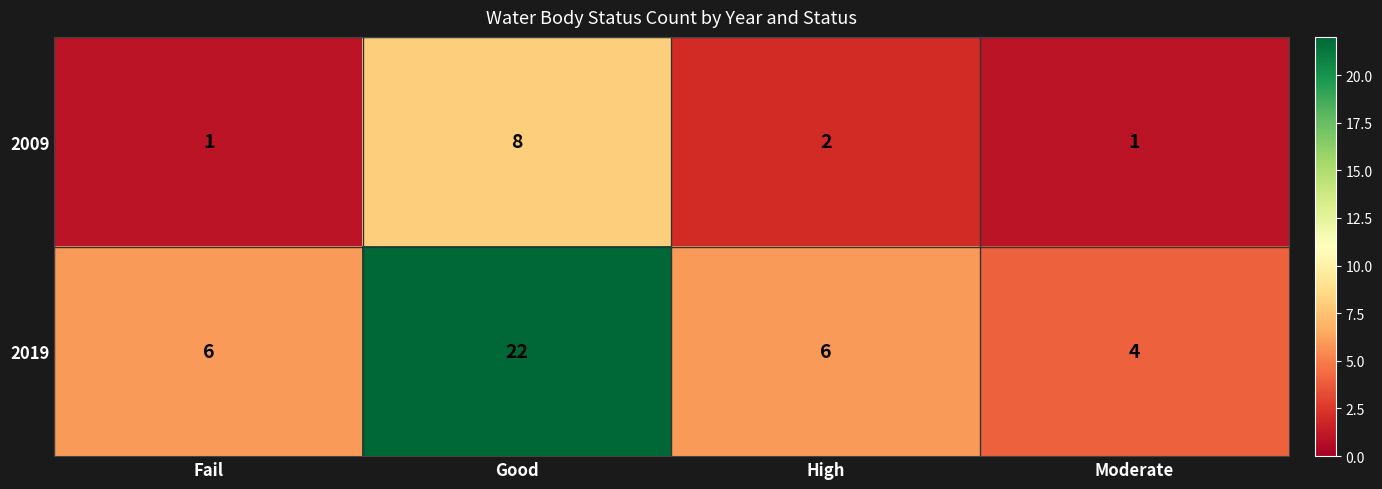

Rank the series by their average value, from highest to lowest.

2019, 2009